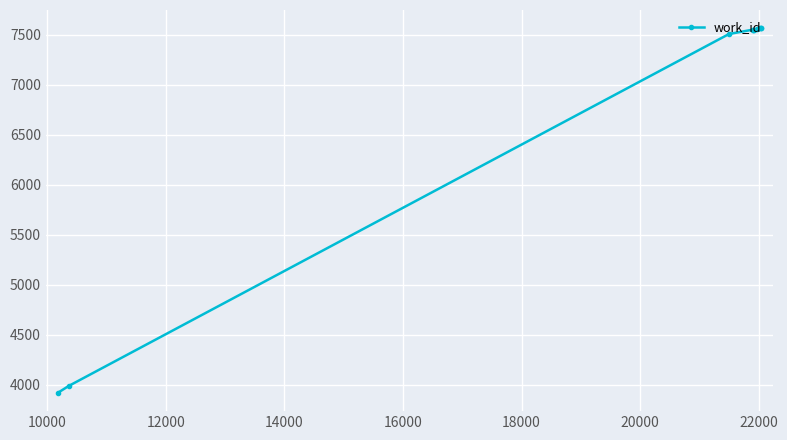

What is the maximum value shown in the chart?

7565